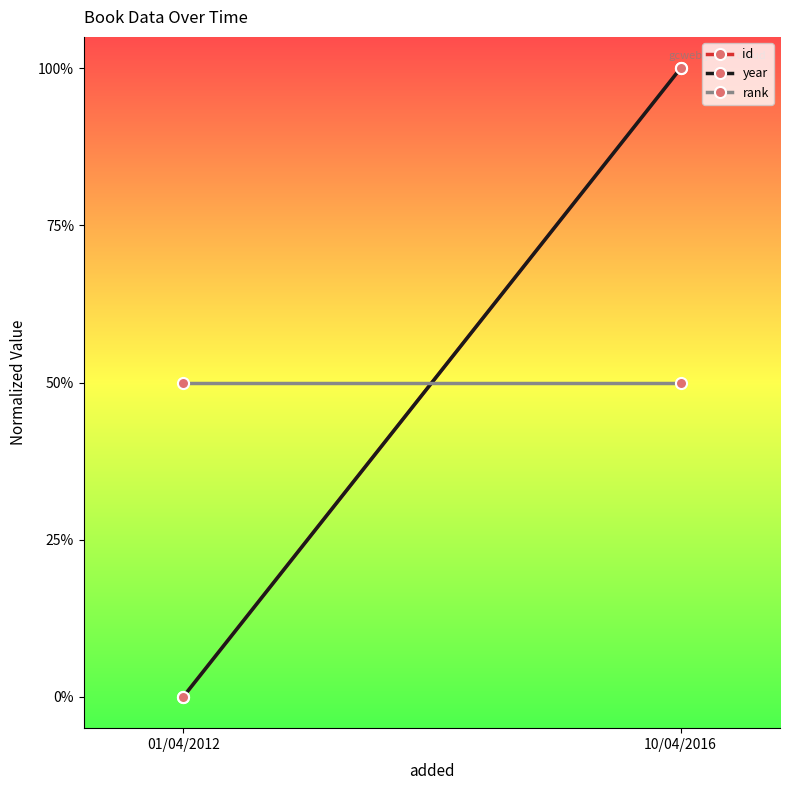

Rank the categories by id value from highest to lowest.

10/04/2016, 01/04/2012